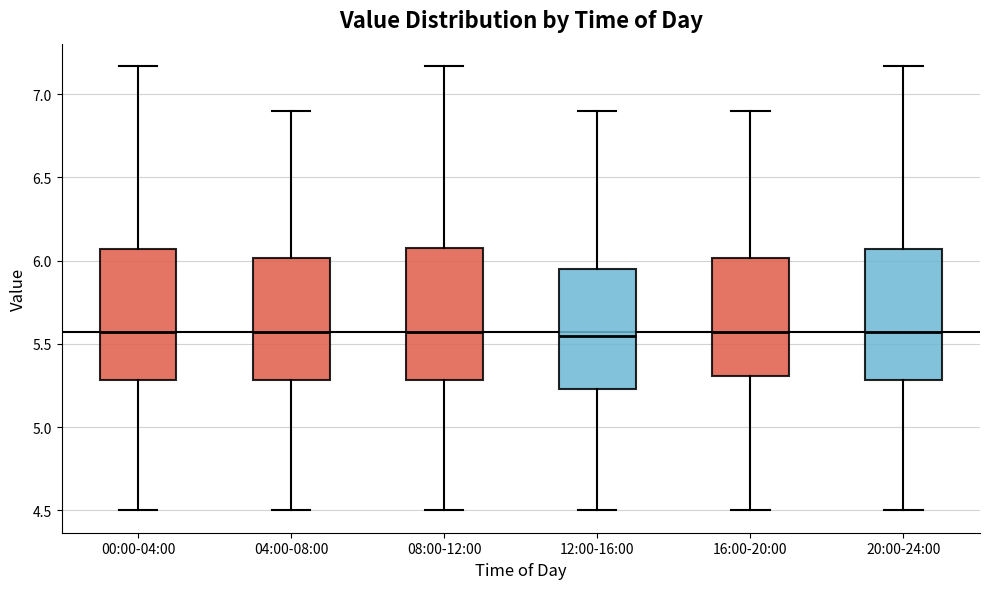

Reading left to right, transcribe this box plot: for each box, give where its median line is, the range the box spans, and where its two whiskers end, as read against the y-axis. The values are not printed on the chart, so give them approximately, as read against the axis.

00:00-04:00: median 5.55, box 5.30 to 6.05, whiskers 4.50 to 7.15
04:00-08:00: median 5.55, box 5.30 to 6.00, whiskers 4.50 to 6.90
08:00-12:00: median 5.55, box 5.30 to 6.10, whiskers 4.50 to 7.15
12:00-16:00: median 5.55, box 5.25 to 5.95, whiskers 4.50 to 6.90
16:00-20:00: median 5.55, box 5.30 to 6.00, whiskers 4.50 to 6.90
20:00-24:00: median 5.55, box 5.30 to 6.05, whiskers 4.50 to 7.15